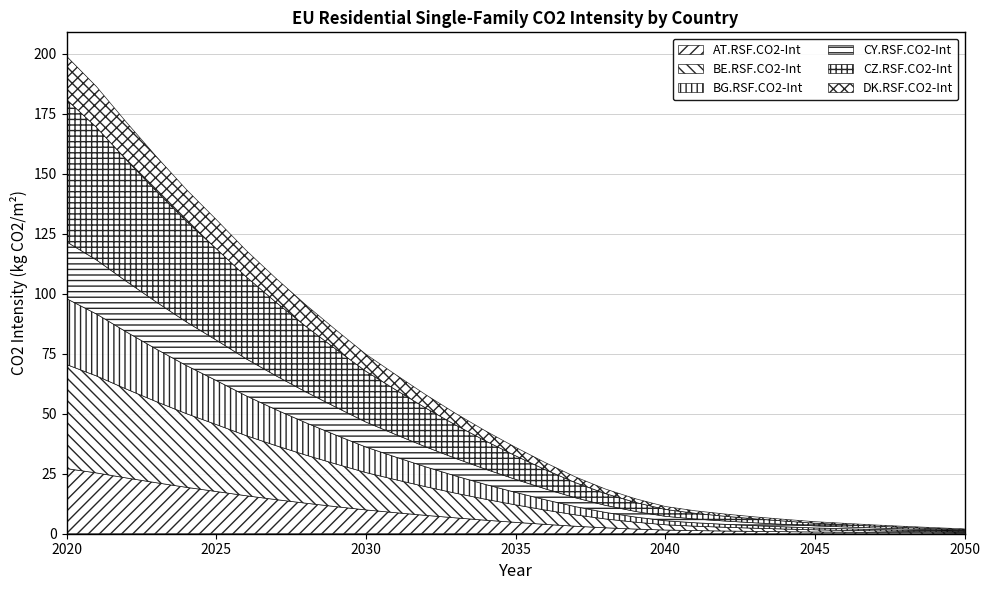

Rank the series by their maximum value, from lowest to highest.

DK.RSF.CO2-Int, CY.RSF.CO2-Int, AT.RSF.CO2-Int, BG.RSF.CO2-Int, BE.RSF.CO2-Int, CZ.RSF.CO2-Int